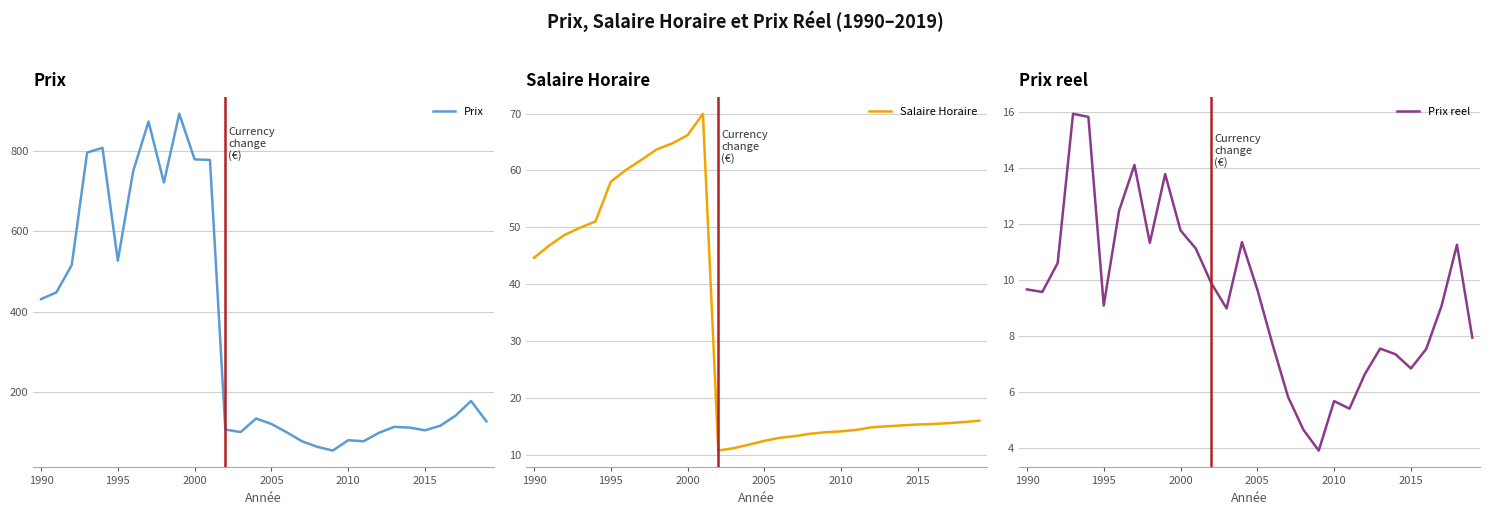

Which series has the widest spread of values?

Prix